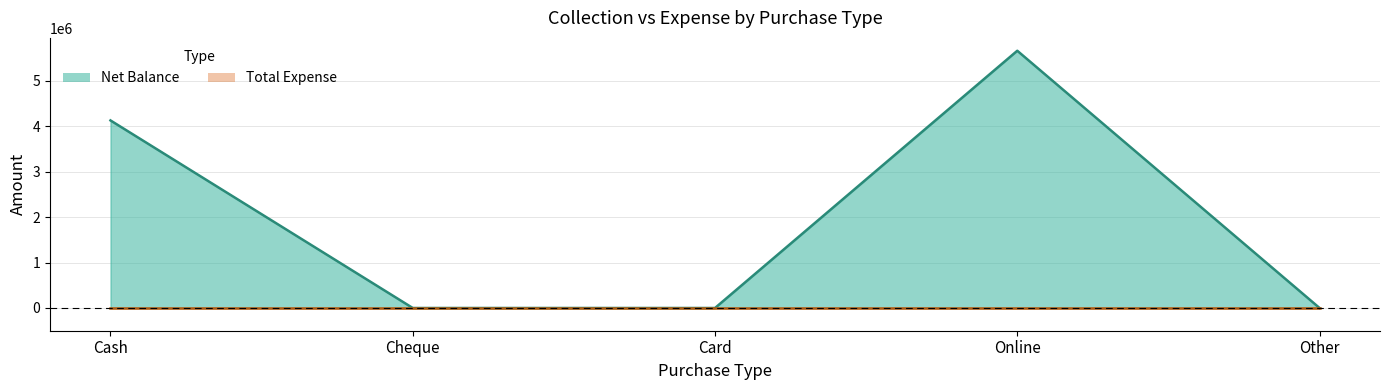

The value at Cash is 4125298. True or false?

True